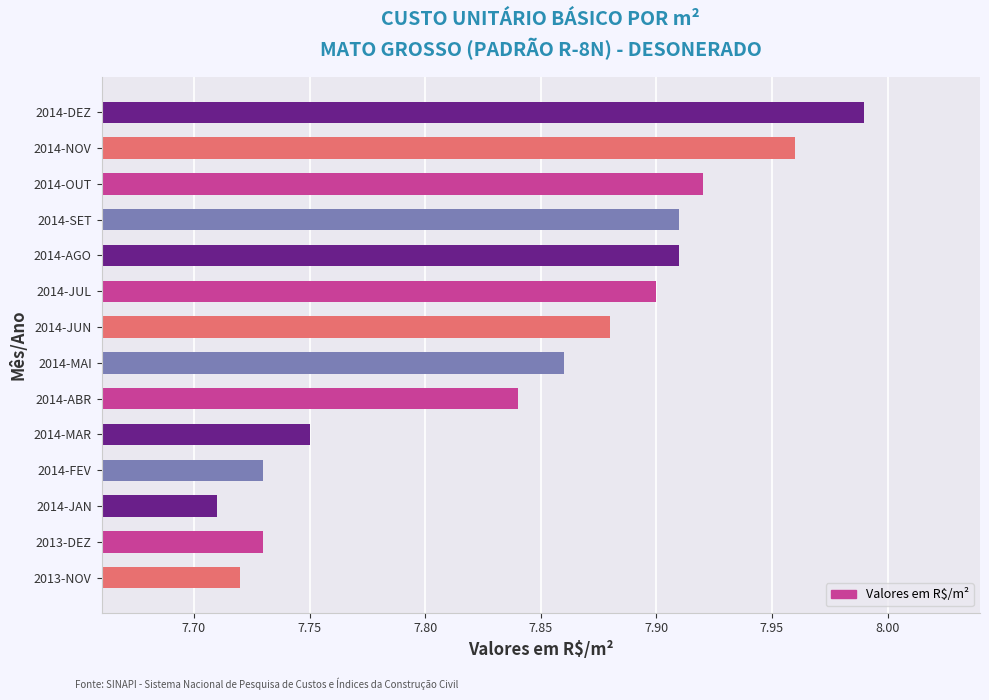

Which label corresponds to the largest value in the chart?

2014-DEZ